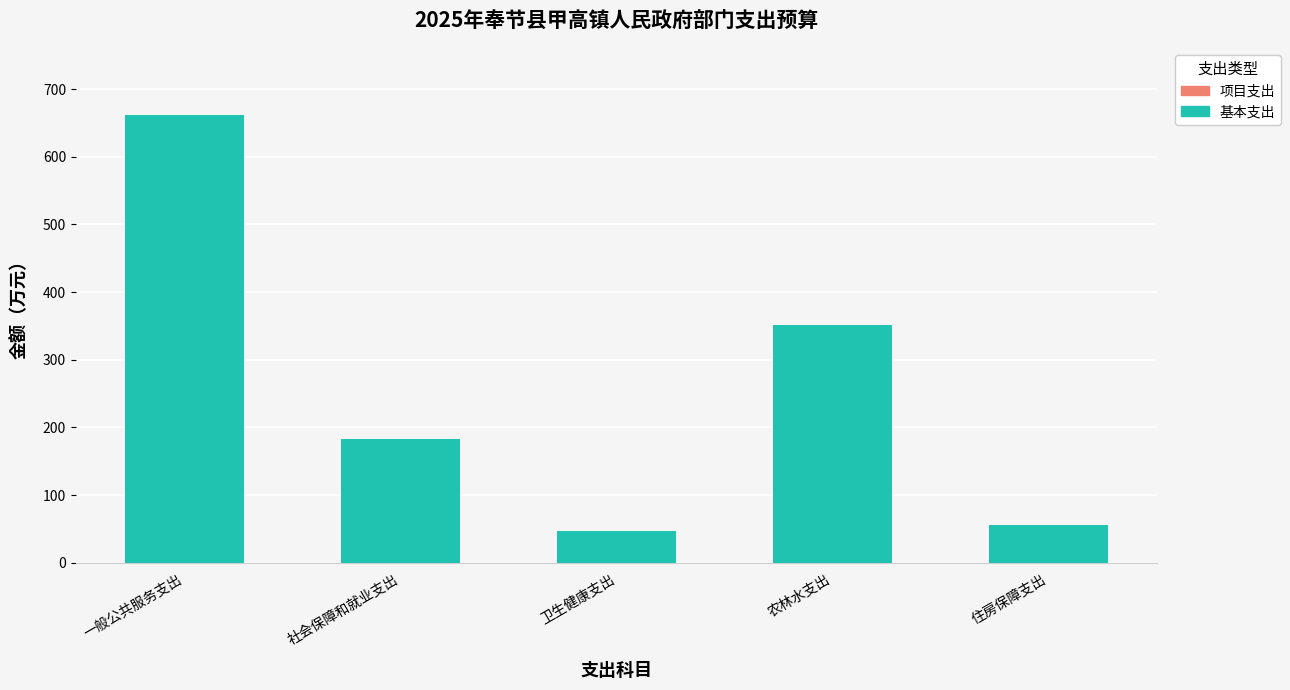

At which category does the chart reach its peak across all series?

一般公共服务支出